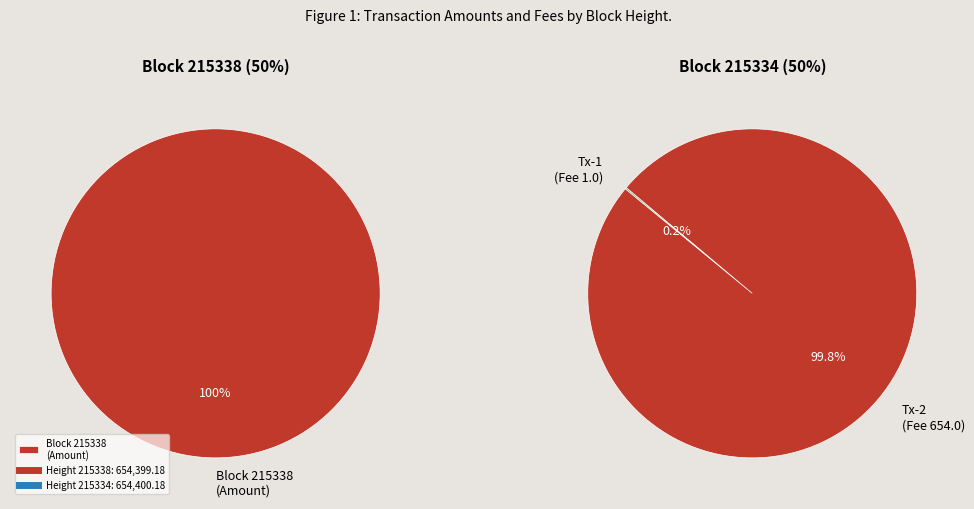

What percentage is the Height 215338 slice, to the nearest percent?

50%